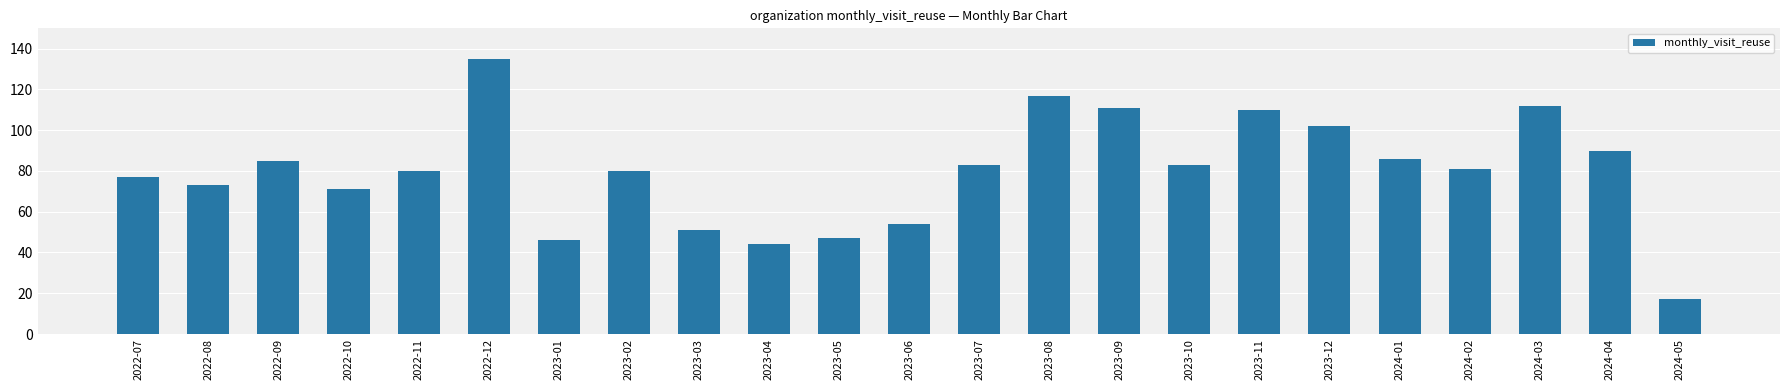

What is the value of the 12th bar from the left?

54